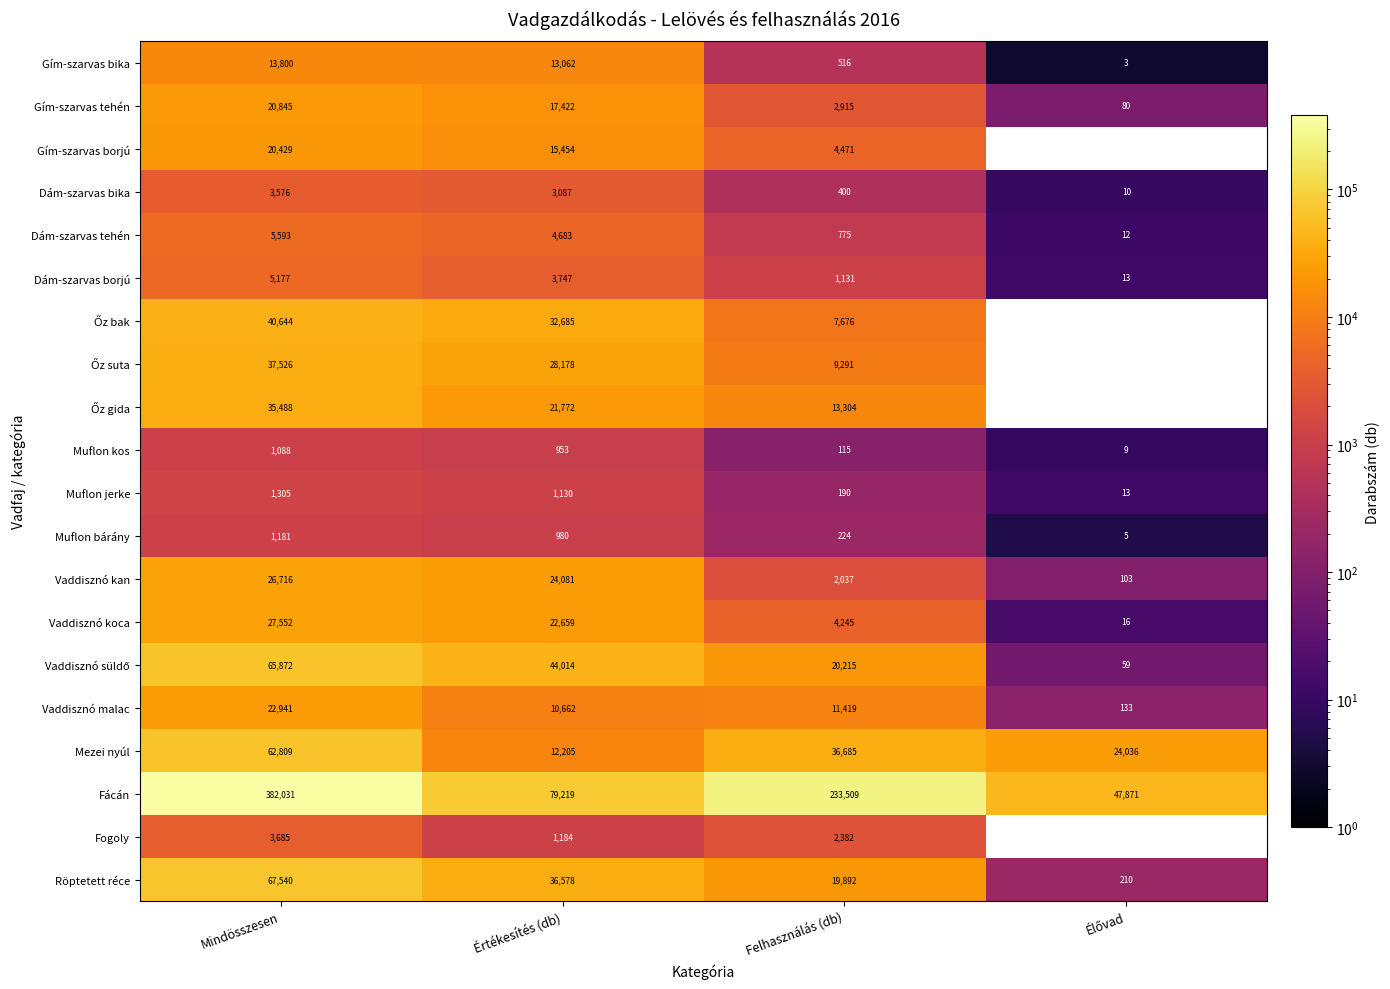

What is the smallest value displayed?

3.0